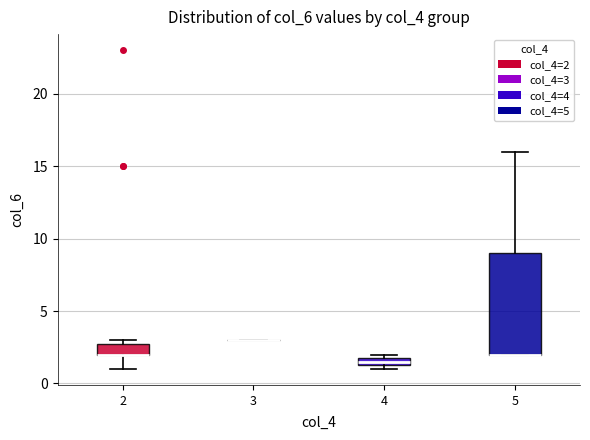

Where is the upper edge of the box at x = 2 on the y-axis? The values are not printed on the chart, so give them approximately, as read against the axis.

3.0